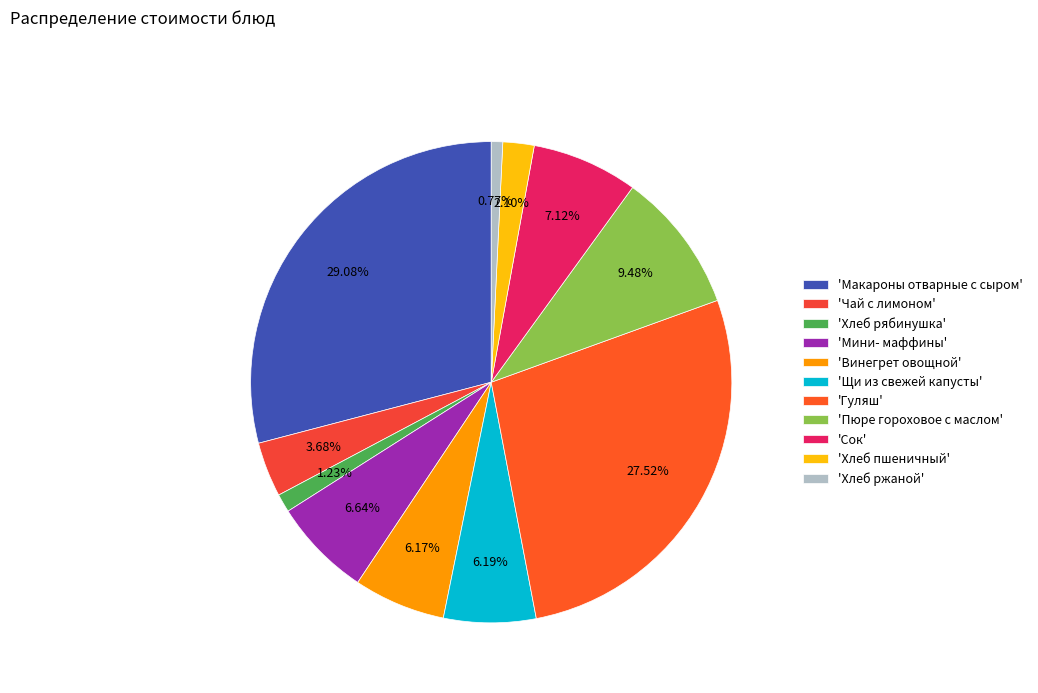

Count the number of slices in the pie.

11